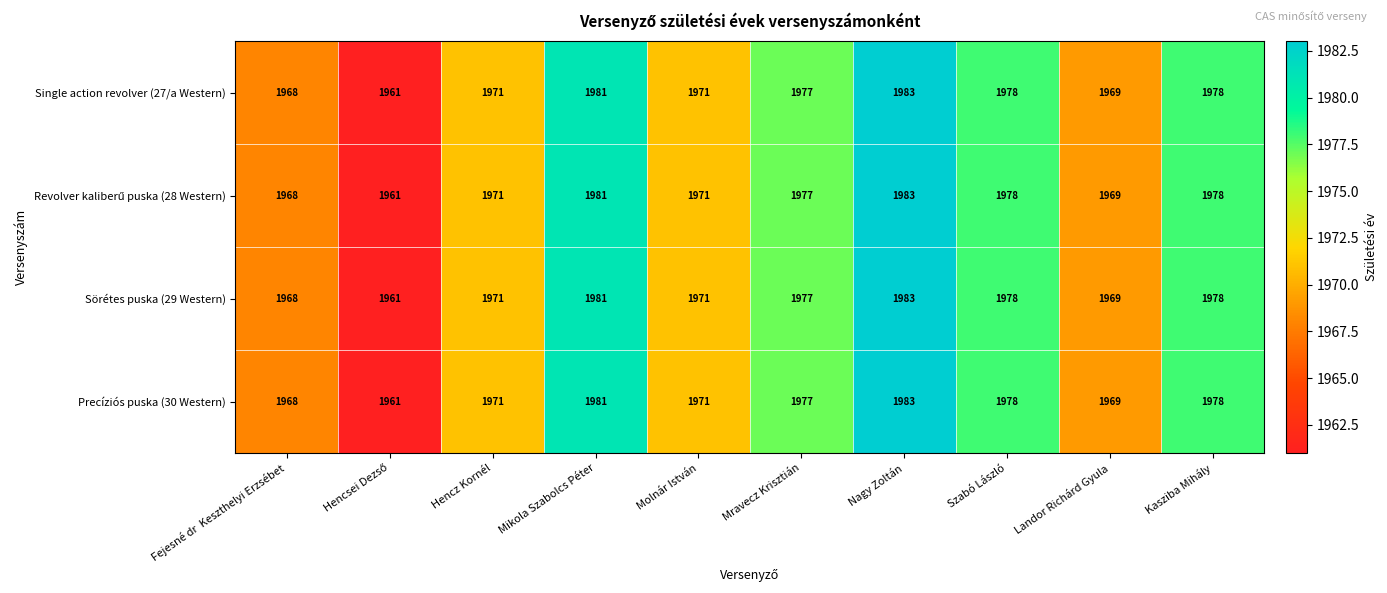

What is the difference between the maximum and minimum values in the Sörétes puska (29 Western) series?

22